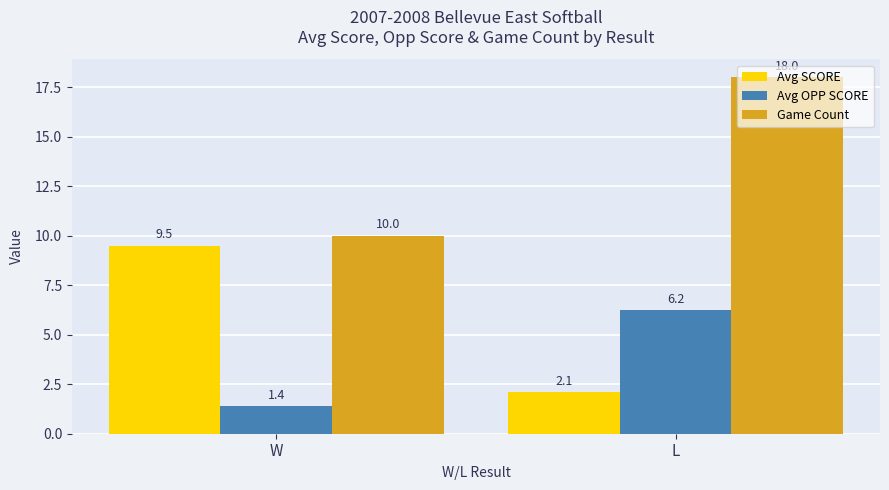

The value of Game Count at L is 23.4. True or false?

False